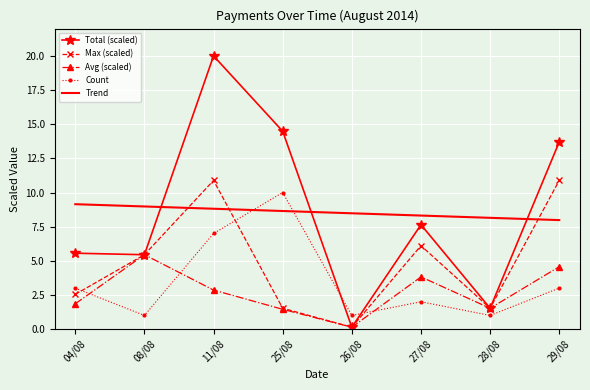

True or false: Total (scaled) and Trend cross at least once.

True